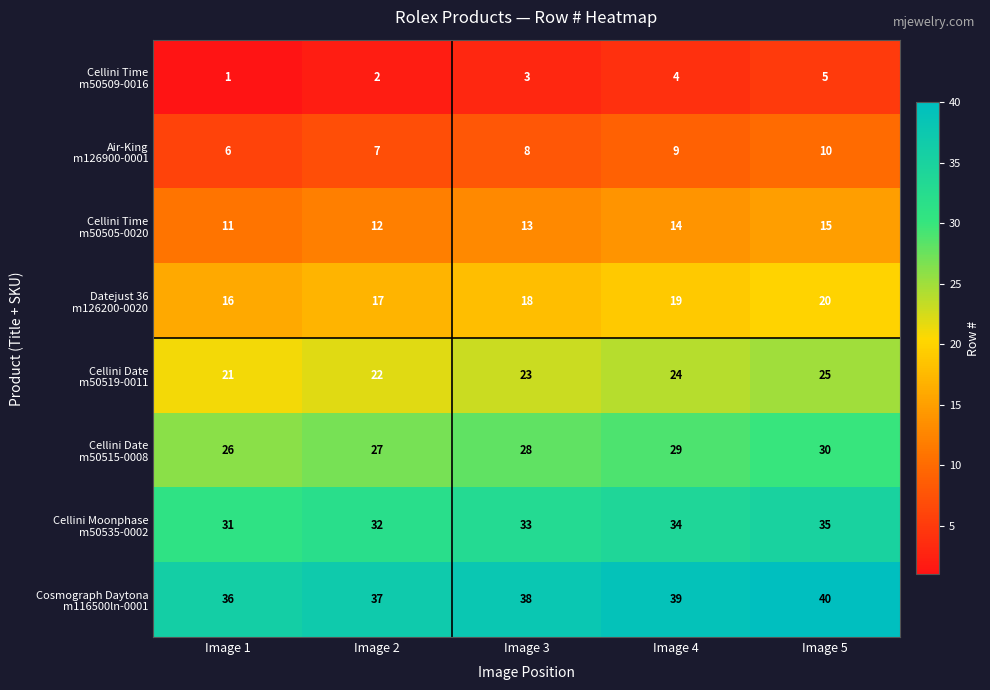

What is the difference between the highest and lowest values at Image 1?

35